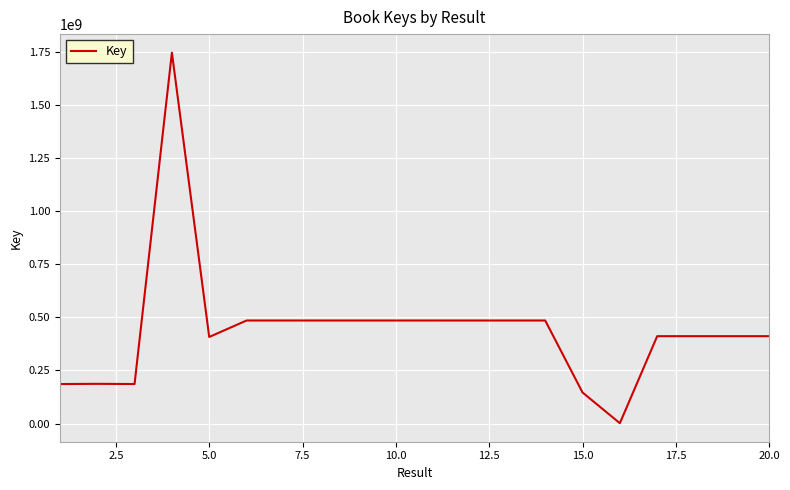

What is the difference between the maximum and minimum values?

1747268847